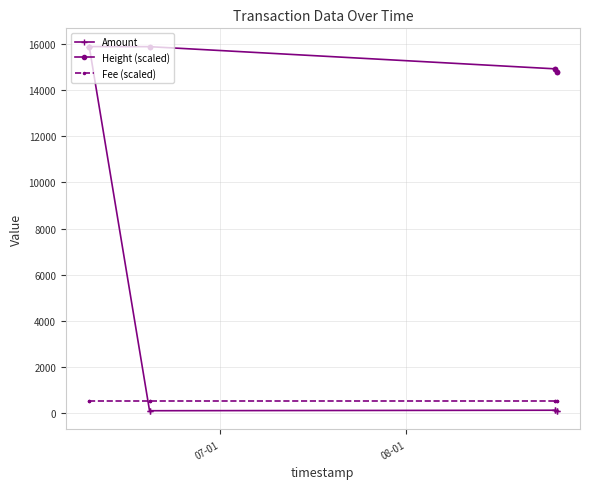

Which series has the largest total across all categories?

Height (scaled)